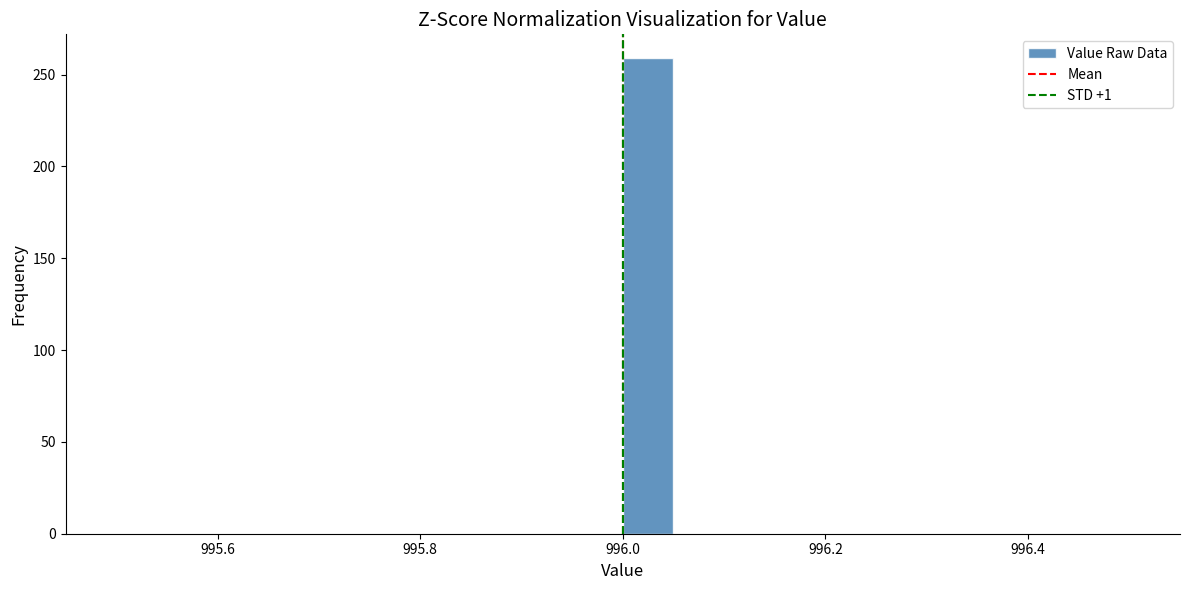

Read against the x-axis, roughly where is the centre of the tallest bar?

996.02